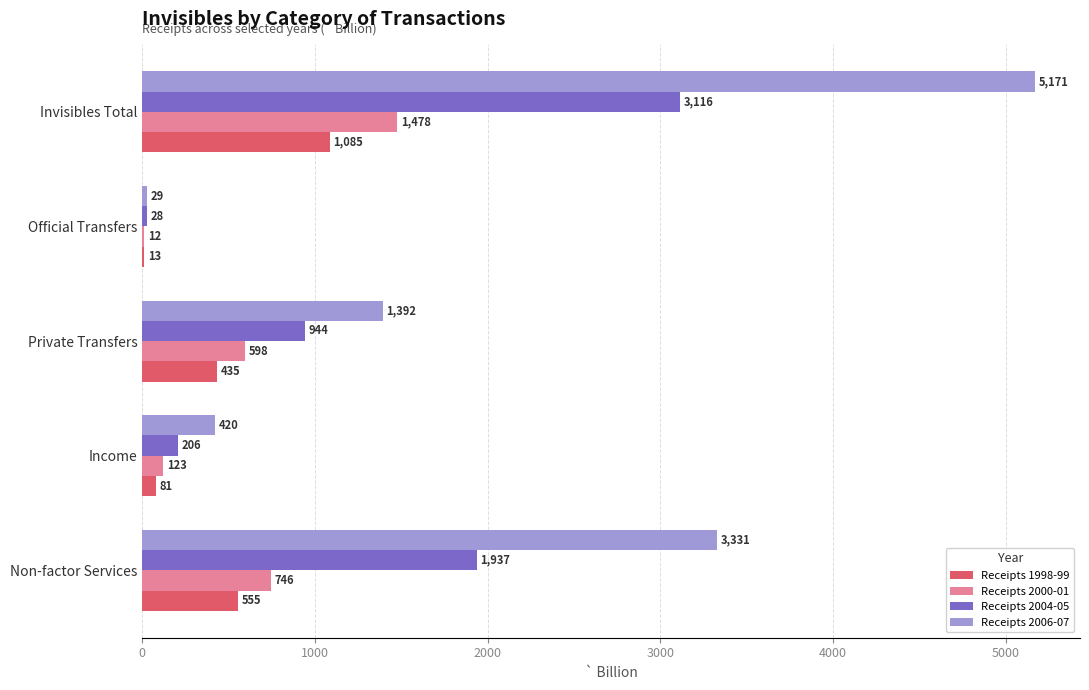

Is it true that Receipts 2006-07 equals 3330.9 at Non-factor Services?

True